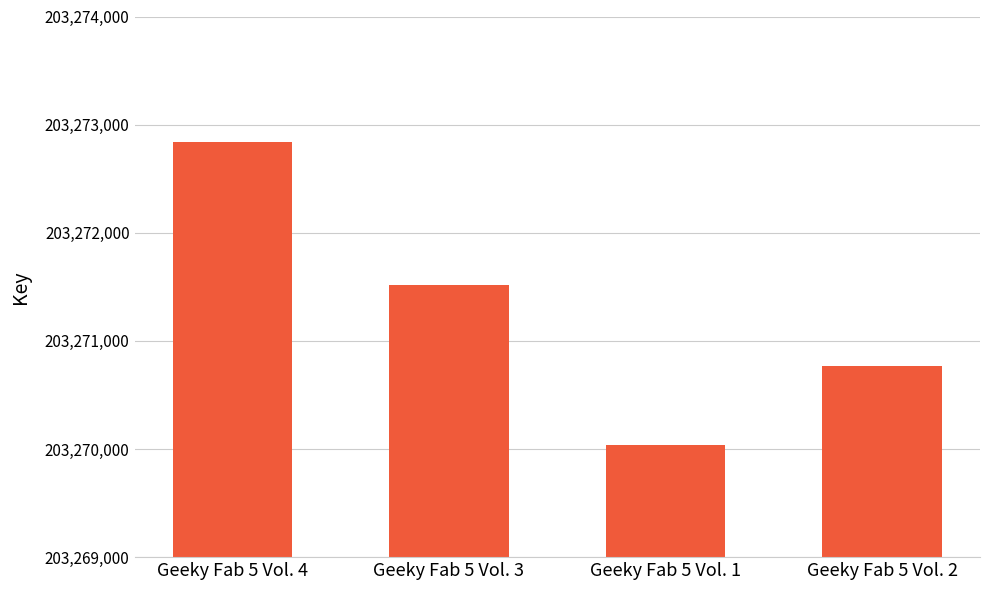

Does the chart contain stacked bars?

No